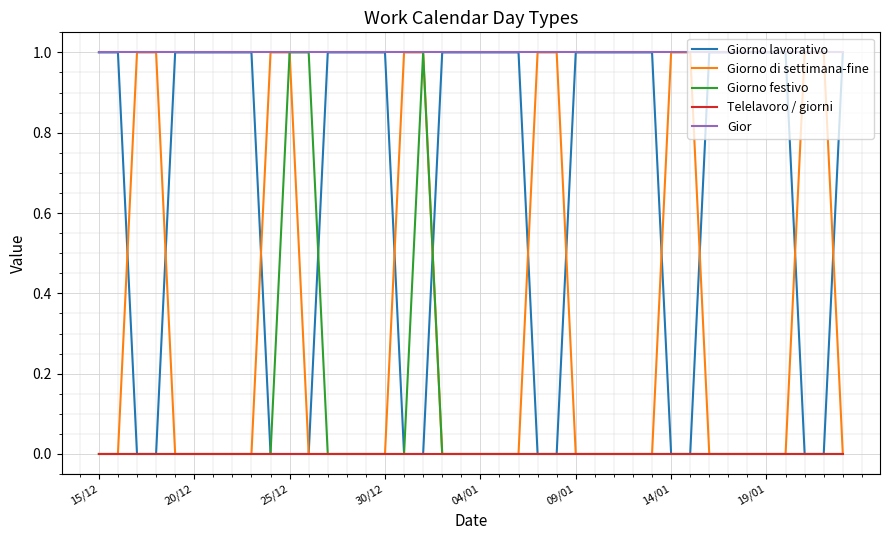

True or false: Gior and Telelavoro / giorni cross at least once.

False